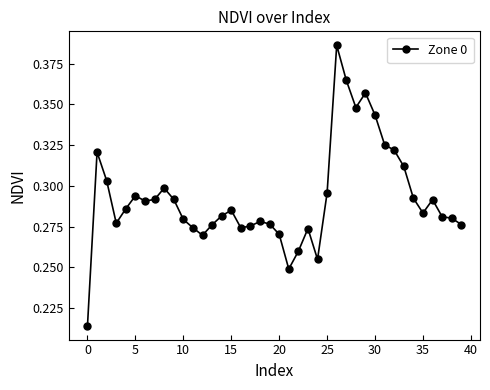

True or false: the data has more than 1 interior local peaks.

True